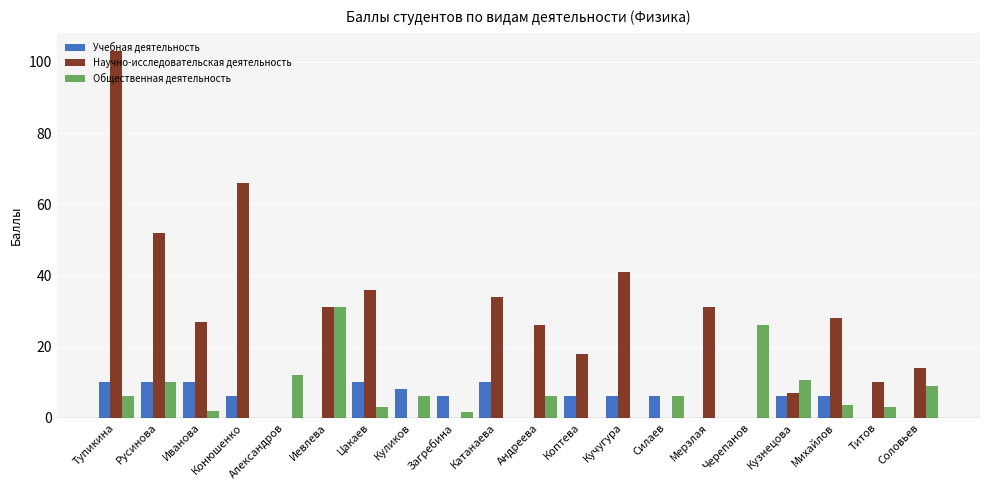

Count the number of data series in this chart.

3